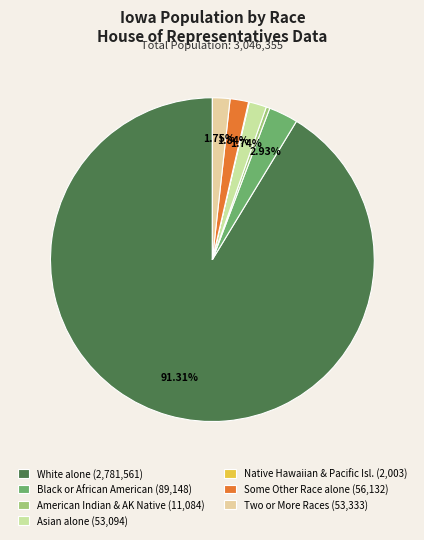

Rank the categories by value from lowest to highest.

Native Hawaiian and Other Pacific Islander, American Indian and Alaska Native, Asian alone, Two or More Races, Some Other Race alone, Black or African American alone, White alone